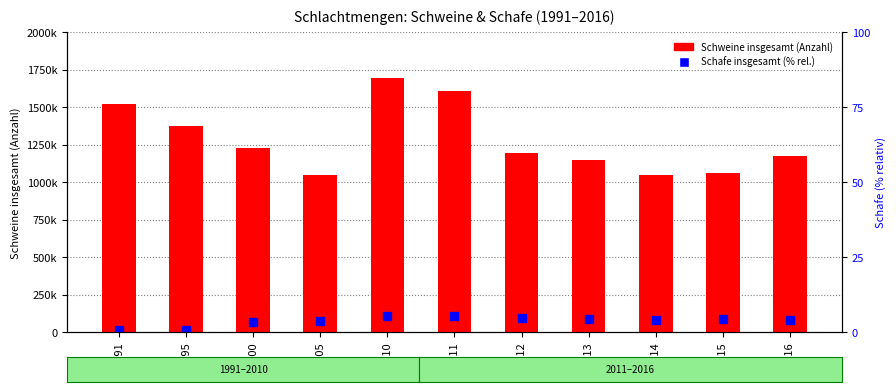

Read the Schafe insgesamt (% rel. zu Schweine max) value at 2016.

4.2